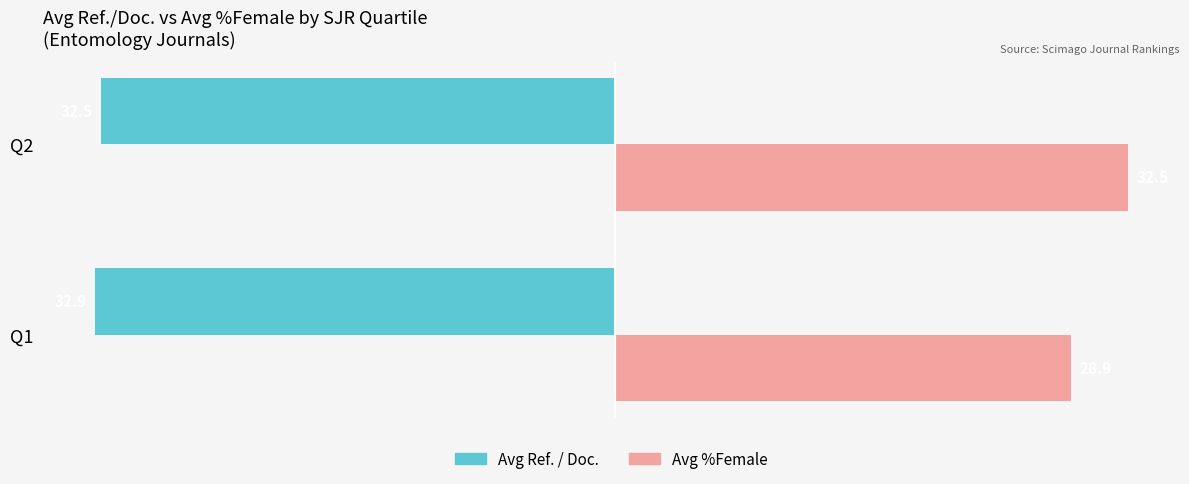

Which series has the largest total across all categories?

Avg %Female